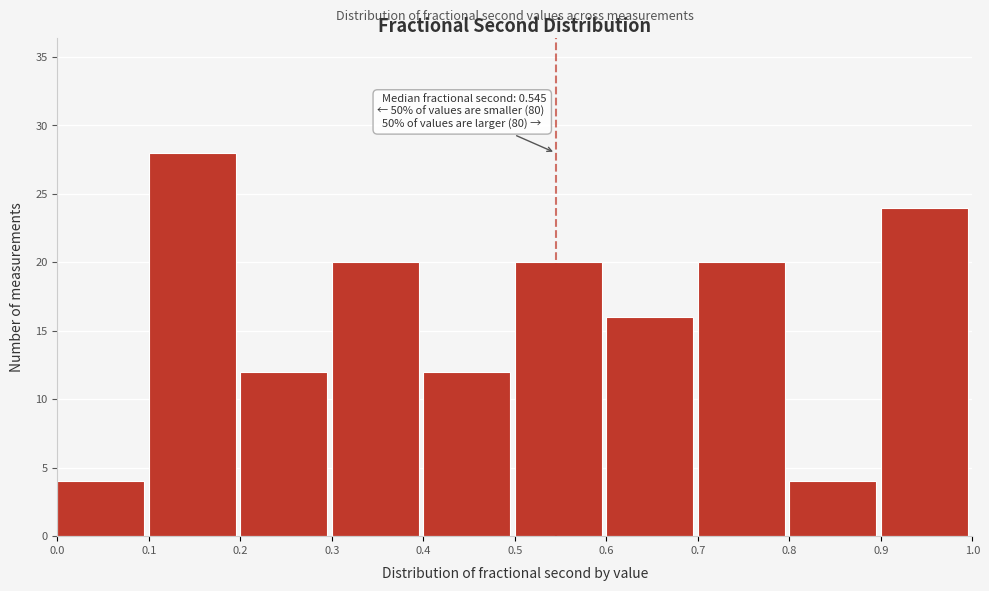

Over which range of the x-axis is the bar tallest?

0.1 to 0.2